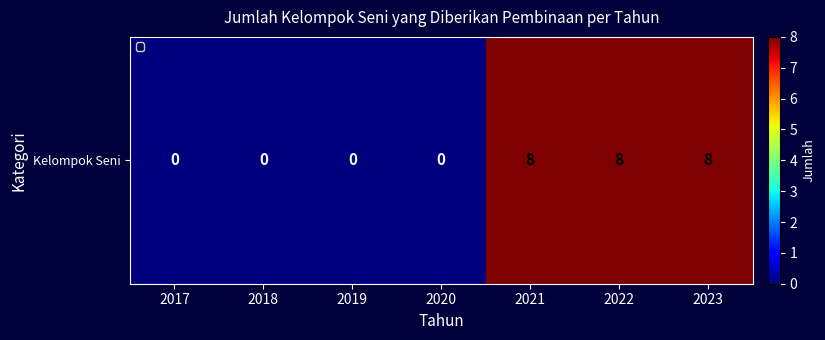

What is the change in value from 2018 to 2022?

+8